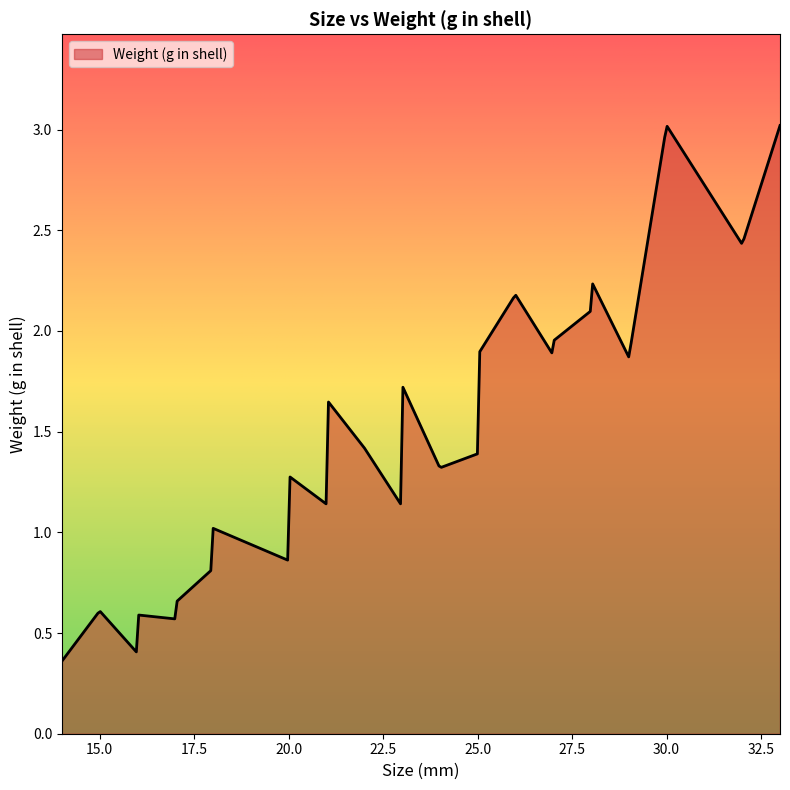

How many lines are shown in the chart?

1